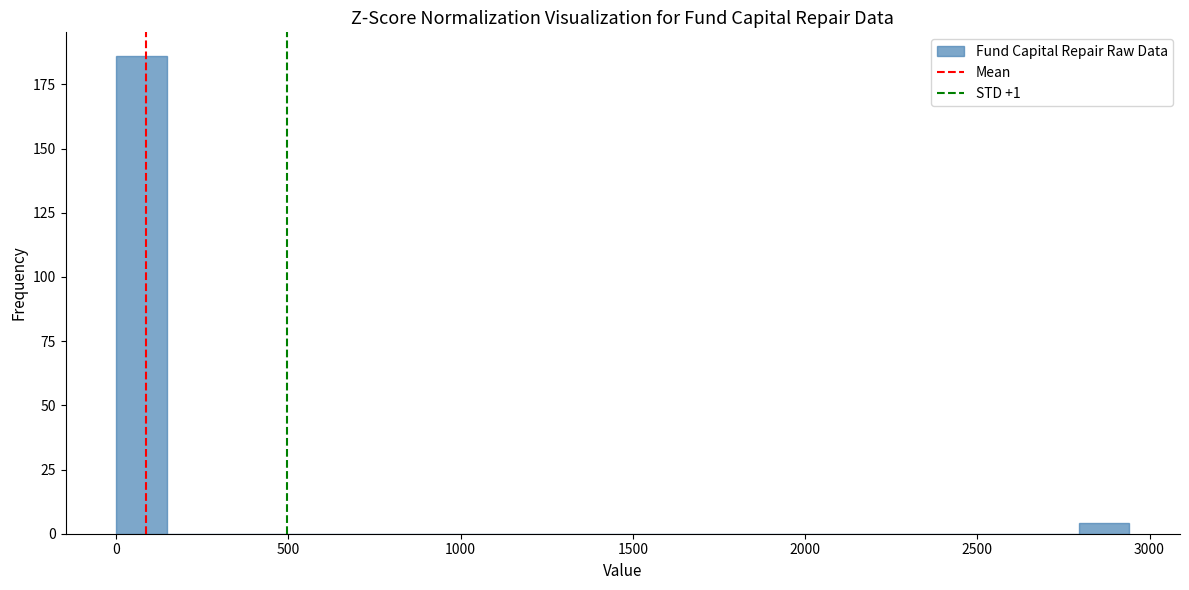

Read against the x-axis, roughly where is the centre of the tallest bar?

50